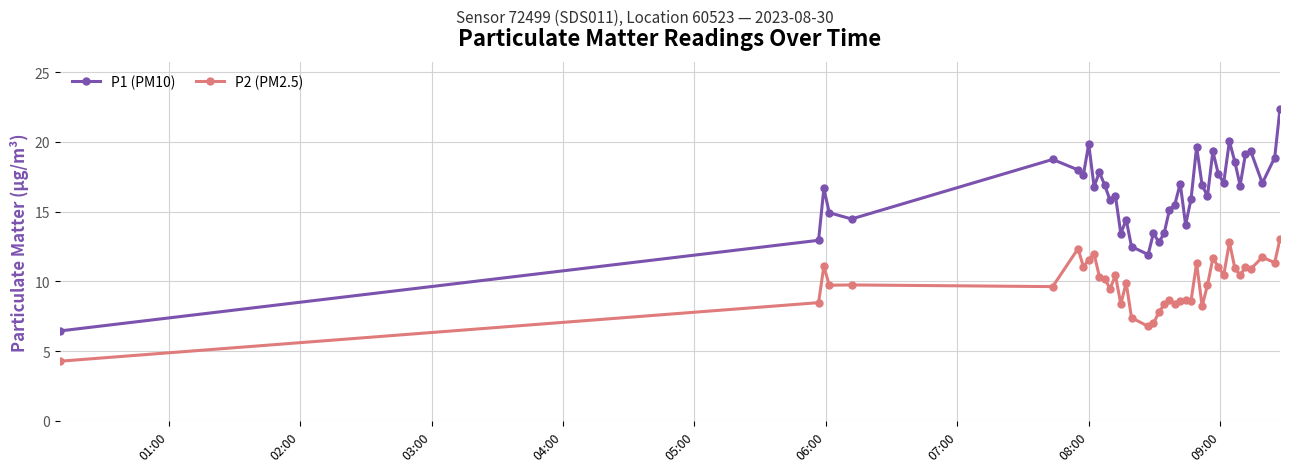

What is the smallest value displayed?

4.3